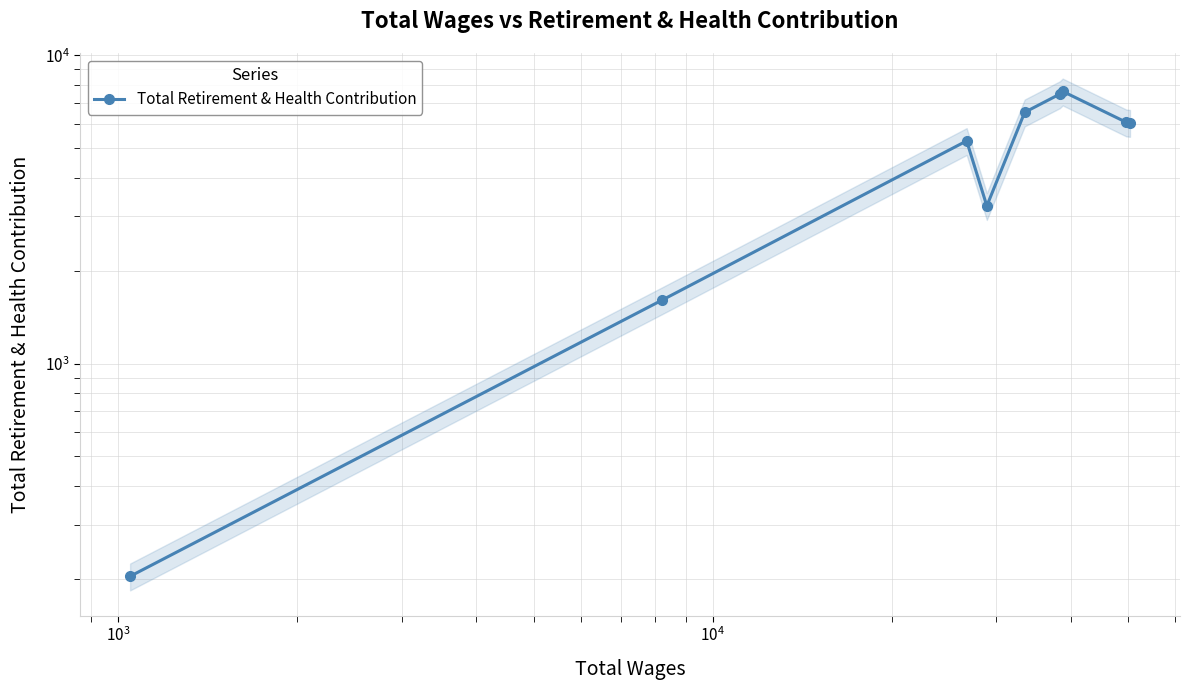

At which label is the value closest to 3922?

$\mathdefault{10^{4}}$